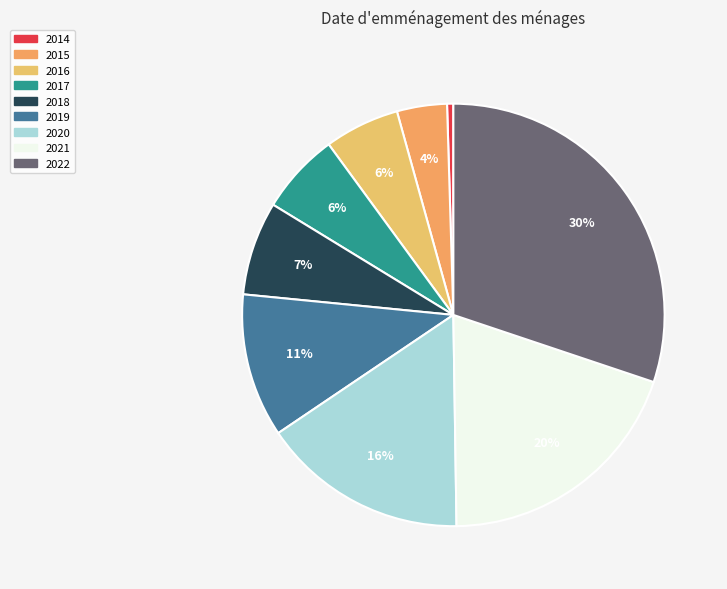

The 2016 slice represents 1% of the pie. True or false?

False